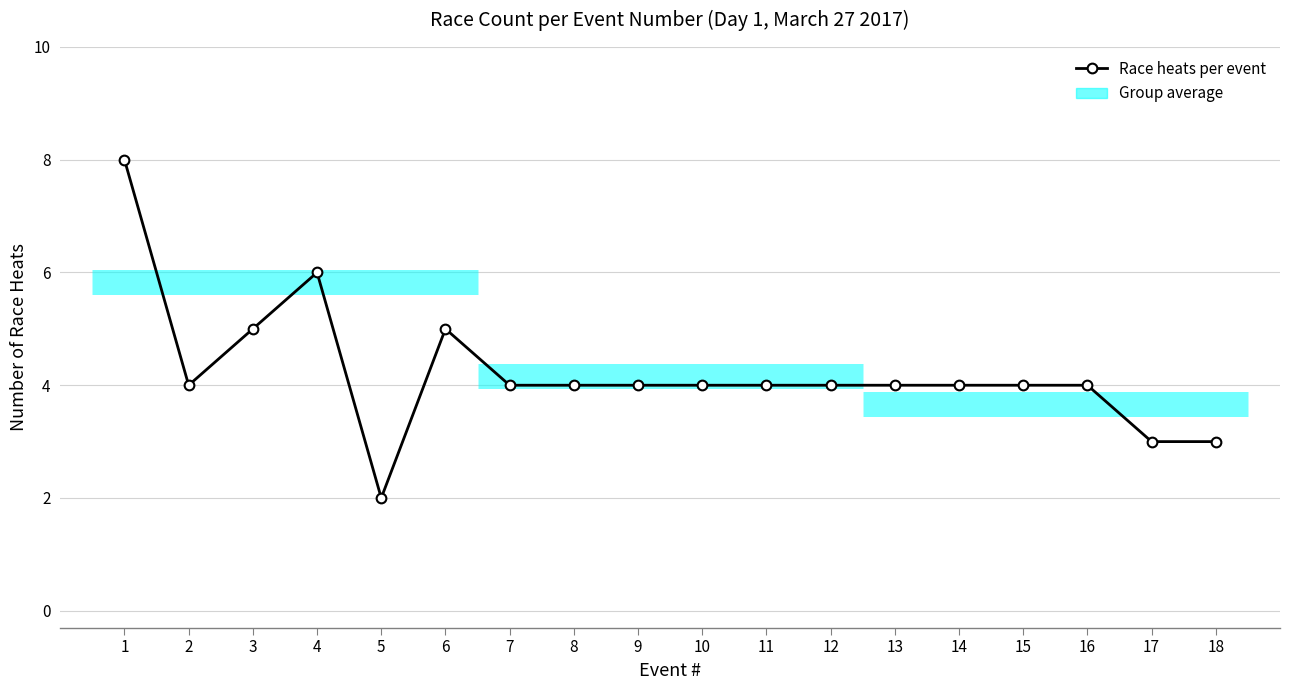

True or false: the data shows 8 at 1.

True